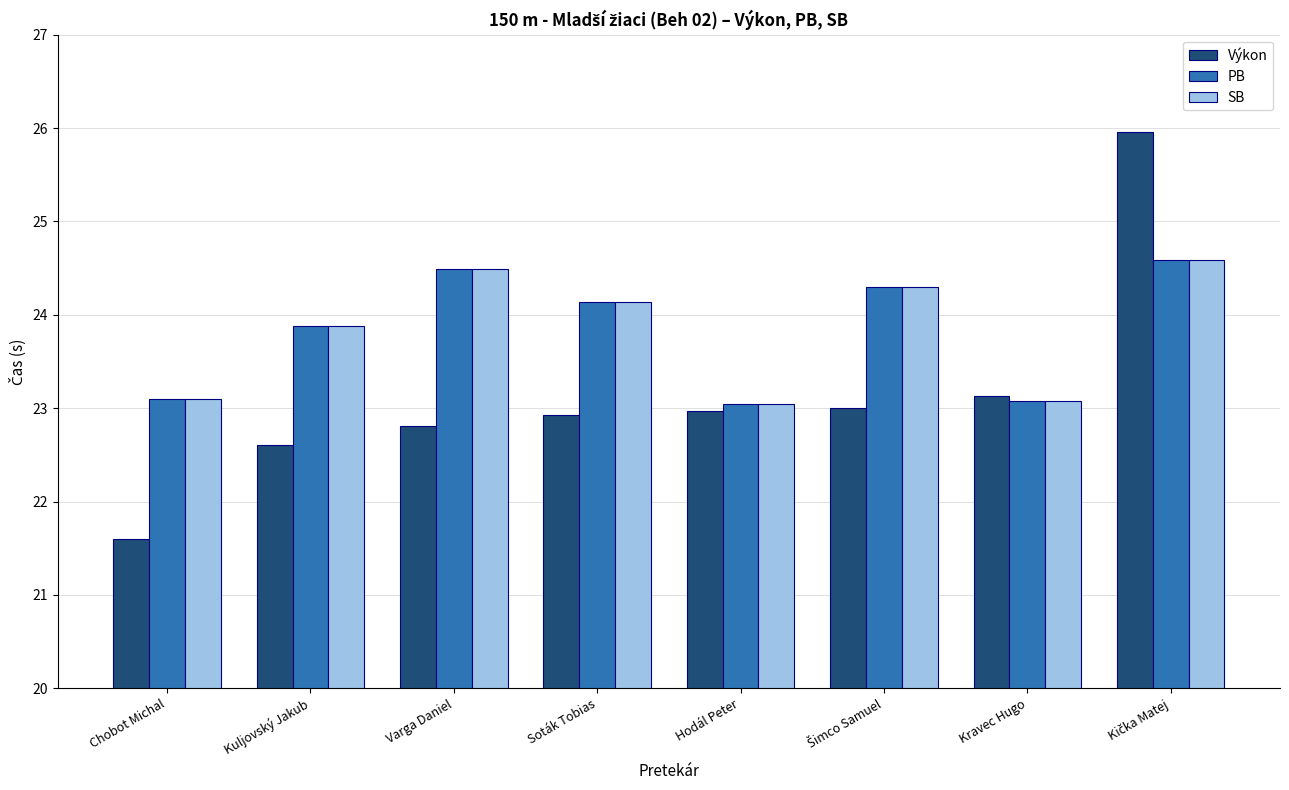

What is the spread (max minus min) of values at Chobot Michal?

1.5